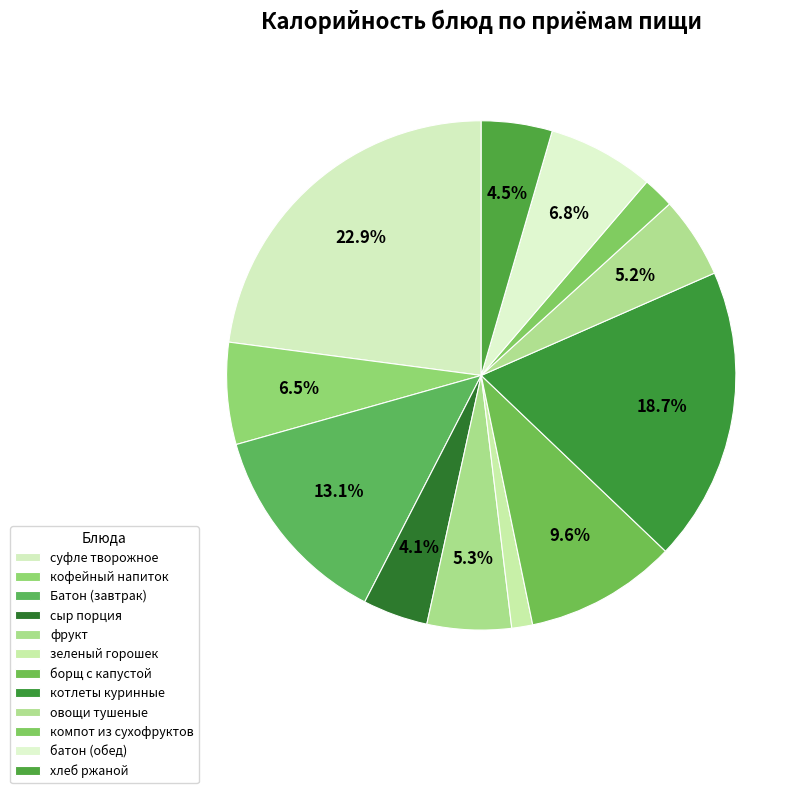

What percentage is the Батон (завтрак) slice, to the nearest percent?

13%